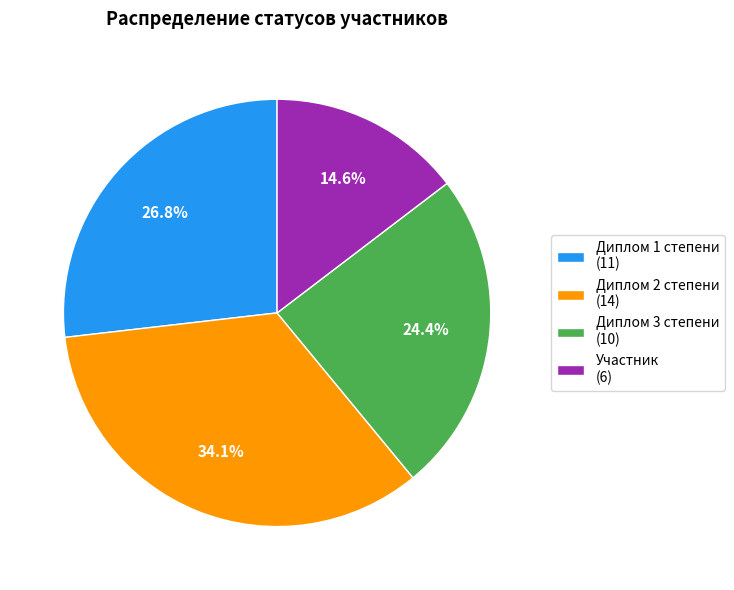

What portion of the pie excludes Диплом 3 степени?

75.6%